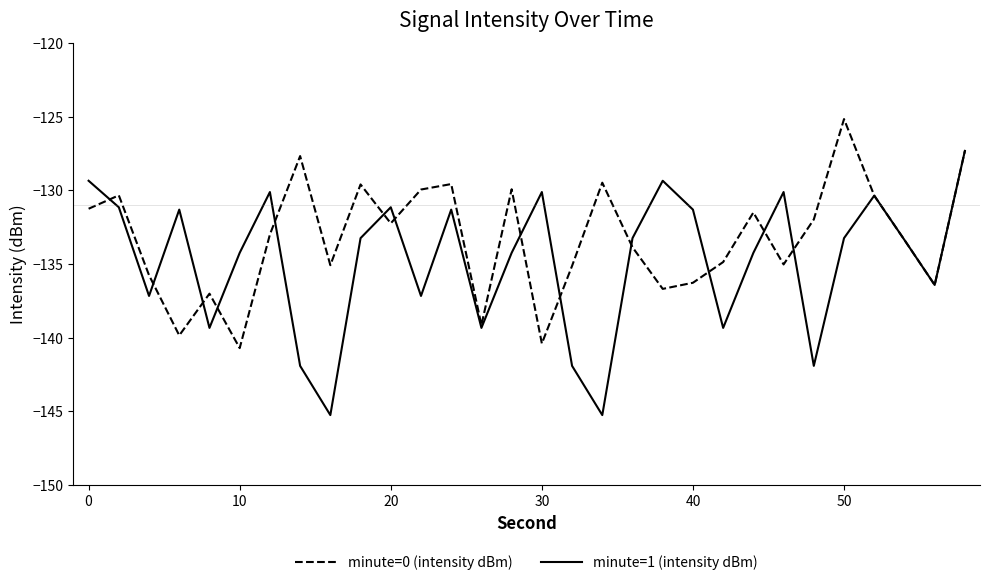

What is the minimum value shown in the chart?

-145.3